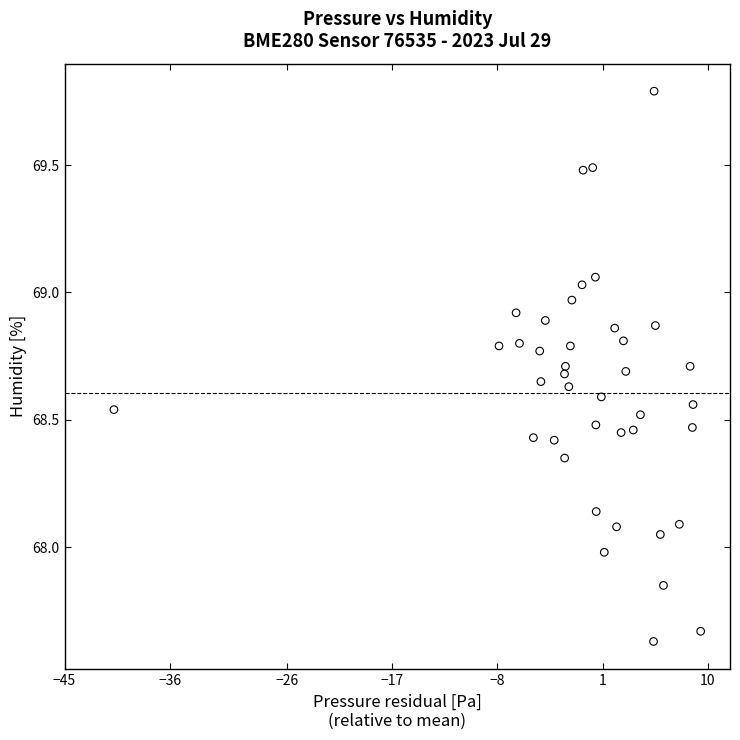

What is the range of Y values (max minus min)?

2.2